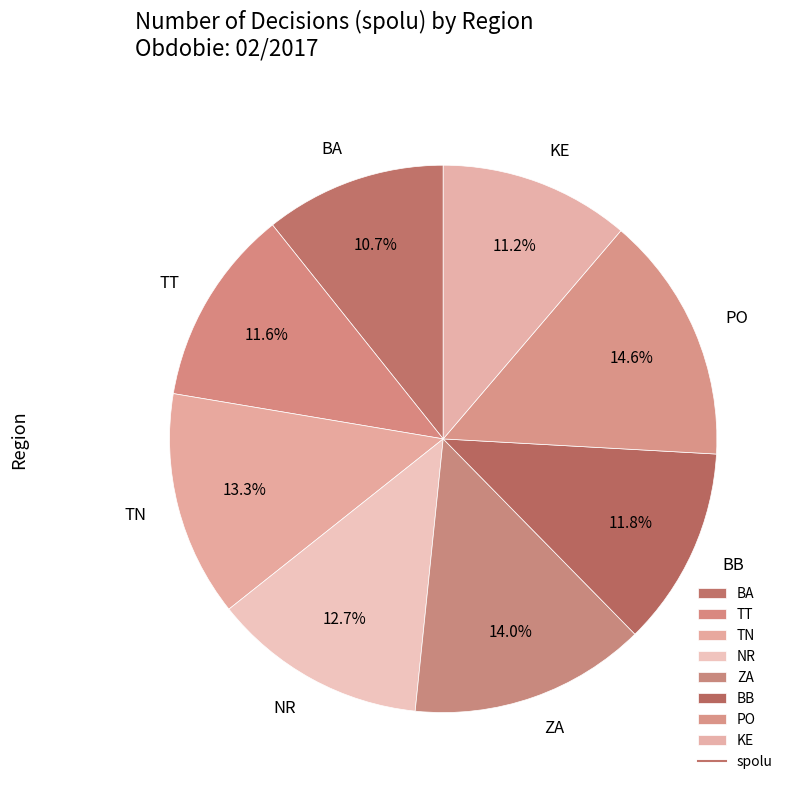

Is the sum of BB and TN greater than half?

No